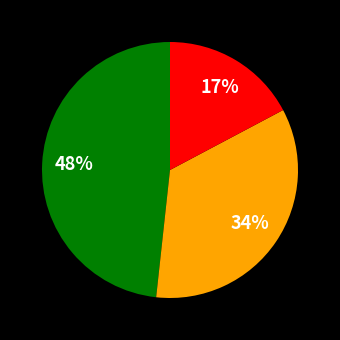

Is there any slice that represents more than half of the pie?

No